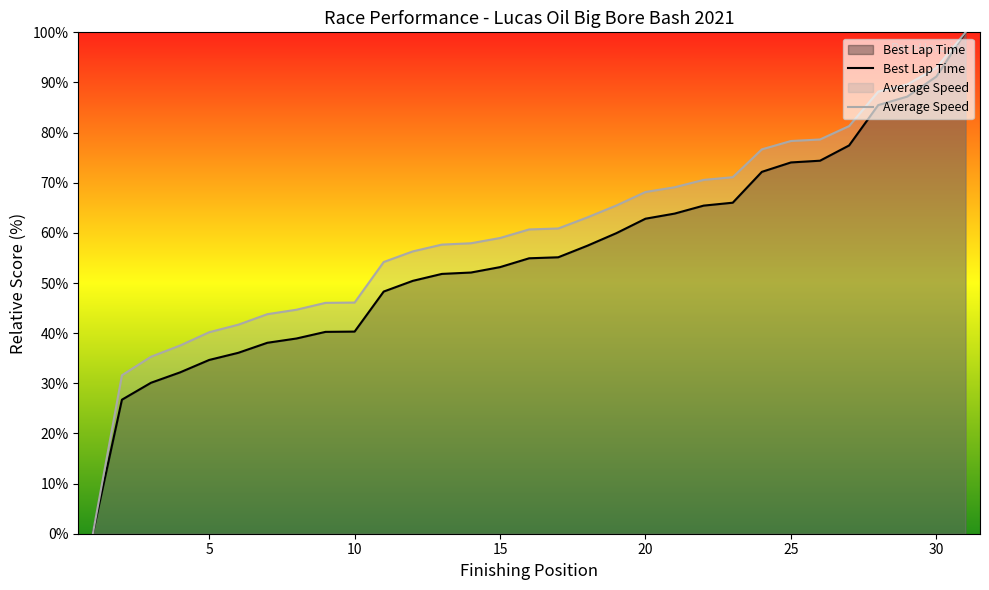

What is the maximum value shown in the chart?

100.0